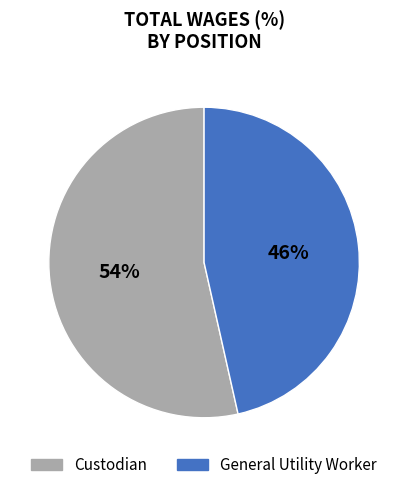

What percentage is the Custodian slice, to the nearest percent?

54%